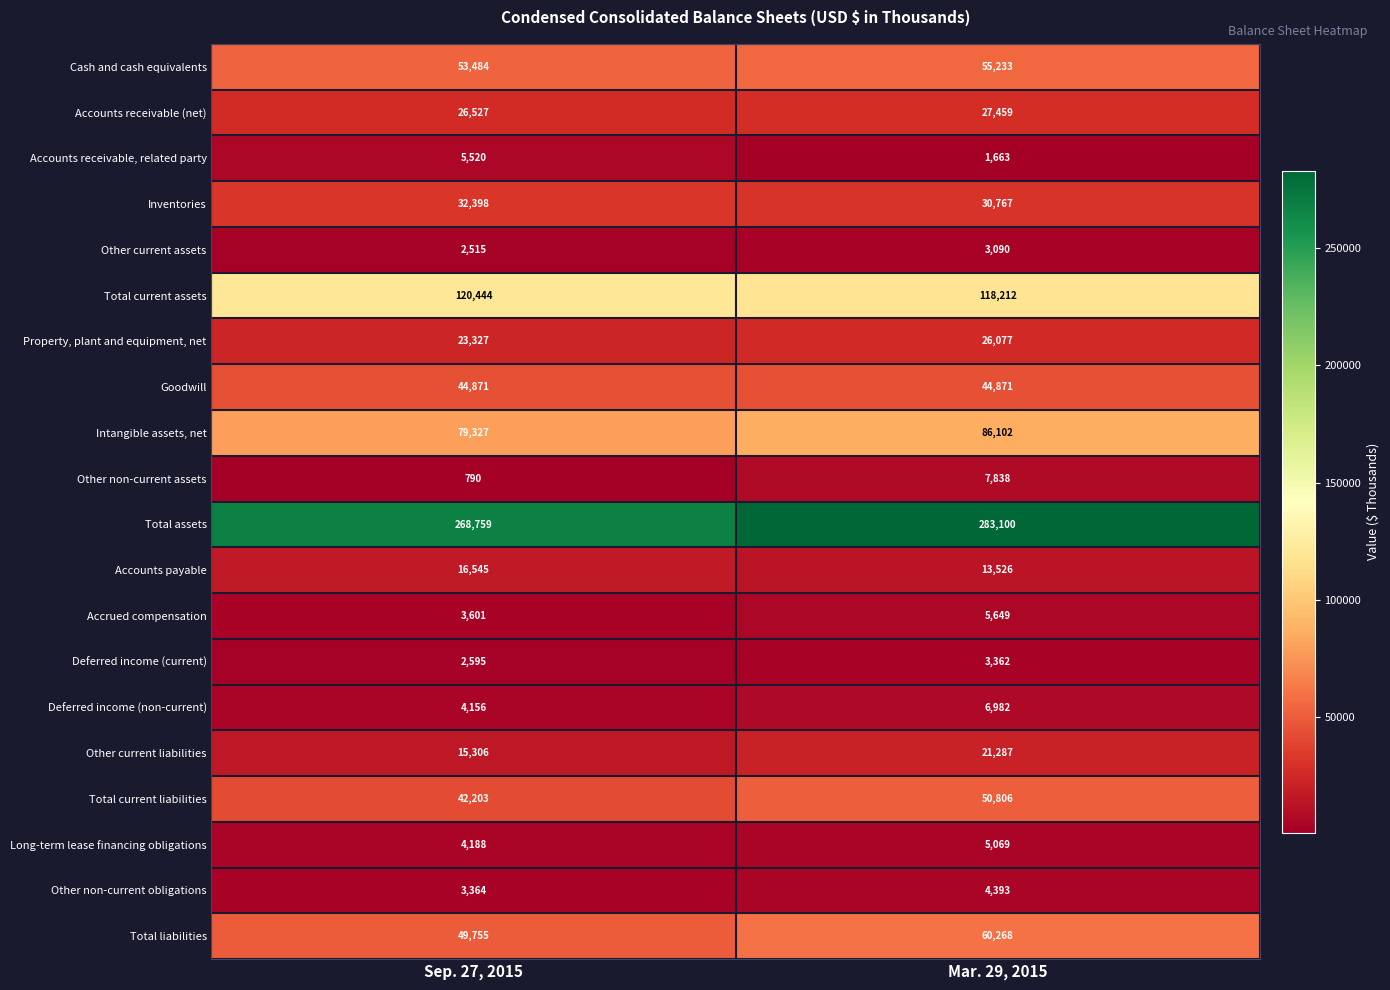

At which label is Inventories closest to 31582?

Mar. 29, 2015